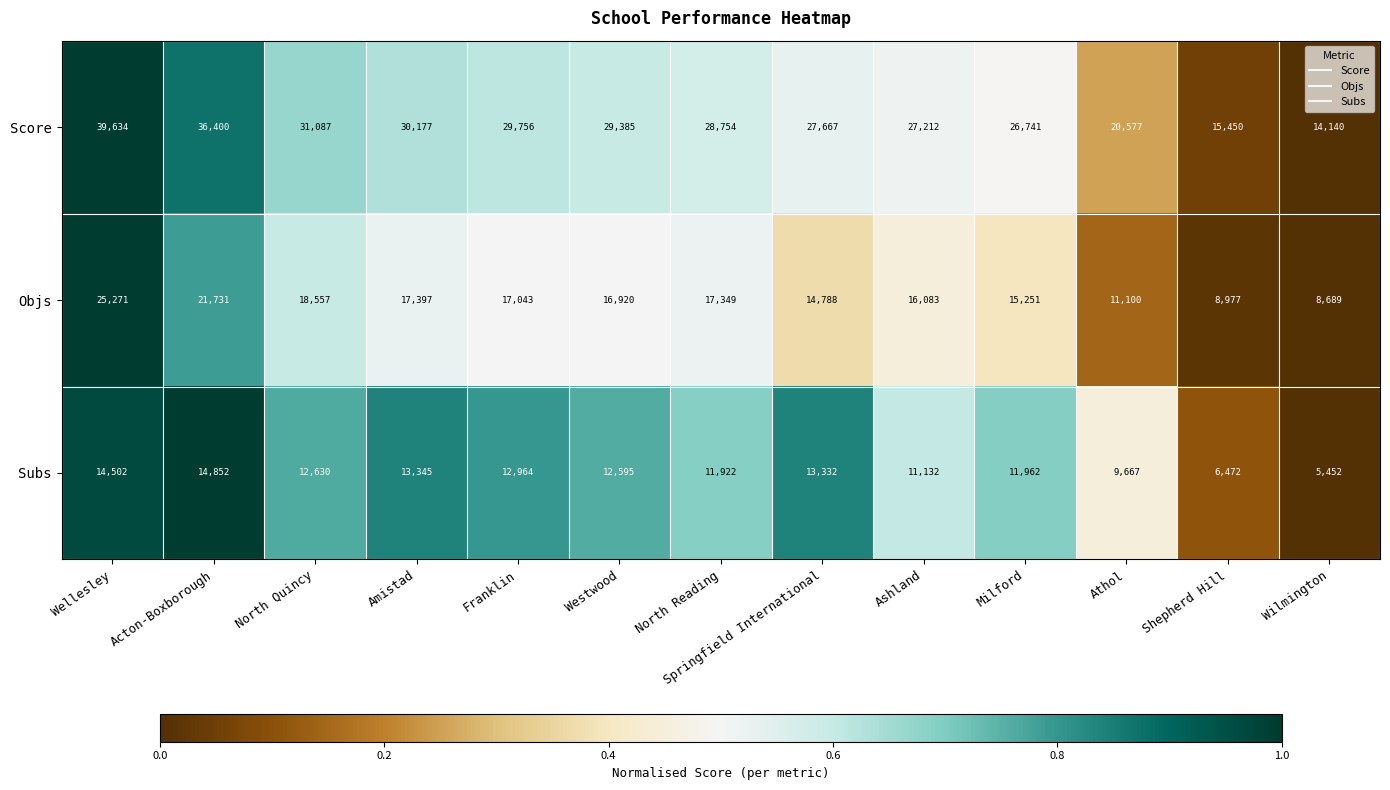

Where does the Score series first go above 28754?

Wellesley